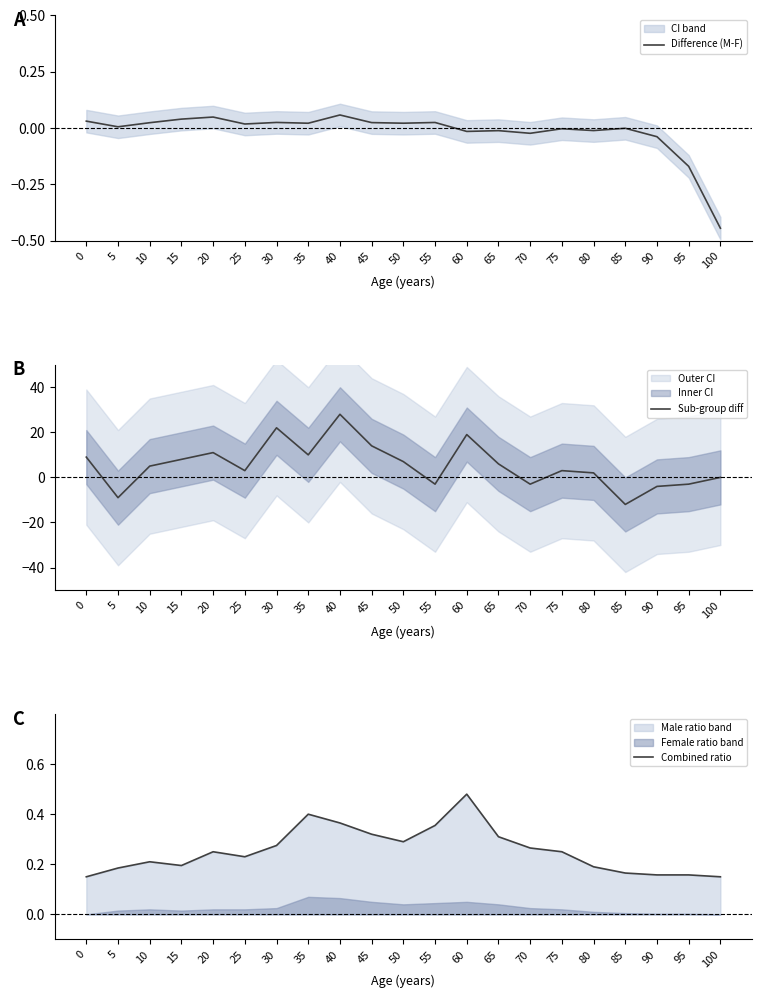

Which series has the largest range (max minus min)?

Sub-group diff